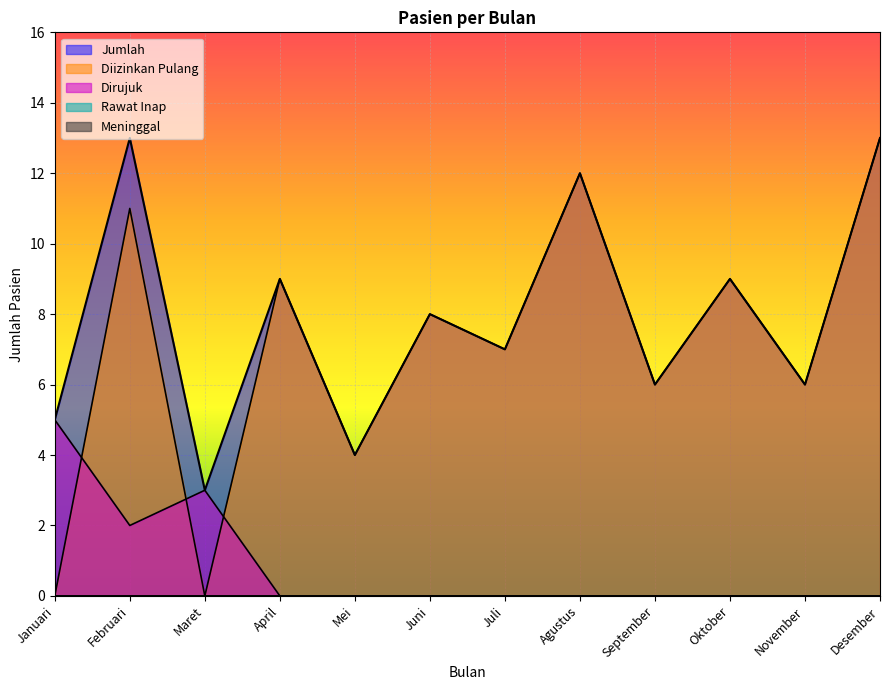

Read the Jumlah value at Juni.

8